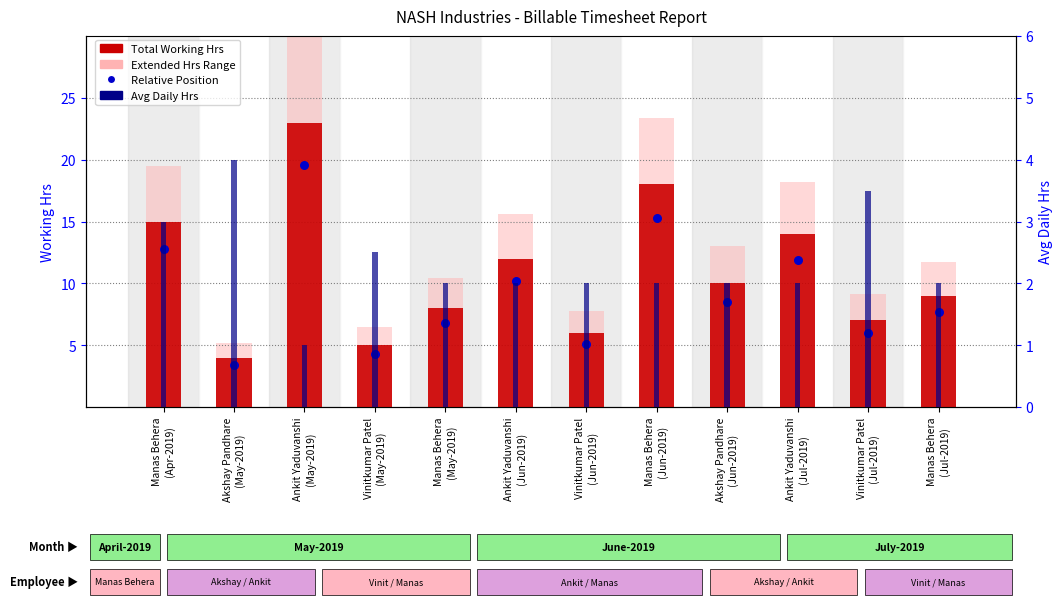

Which series reaches the maximum Y coordinate?

Extended Hrs Range